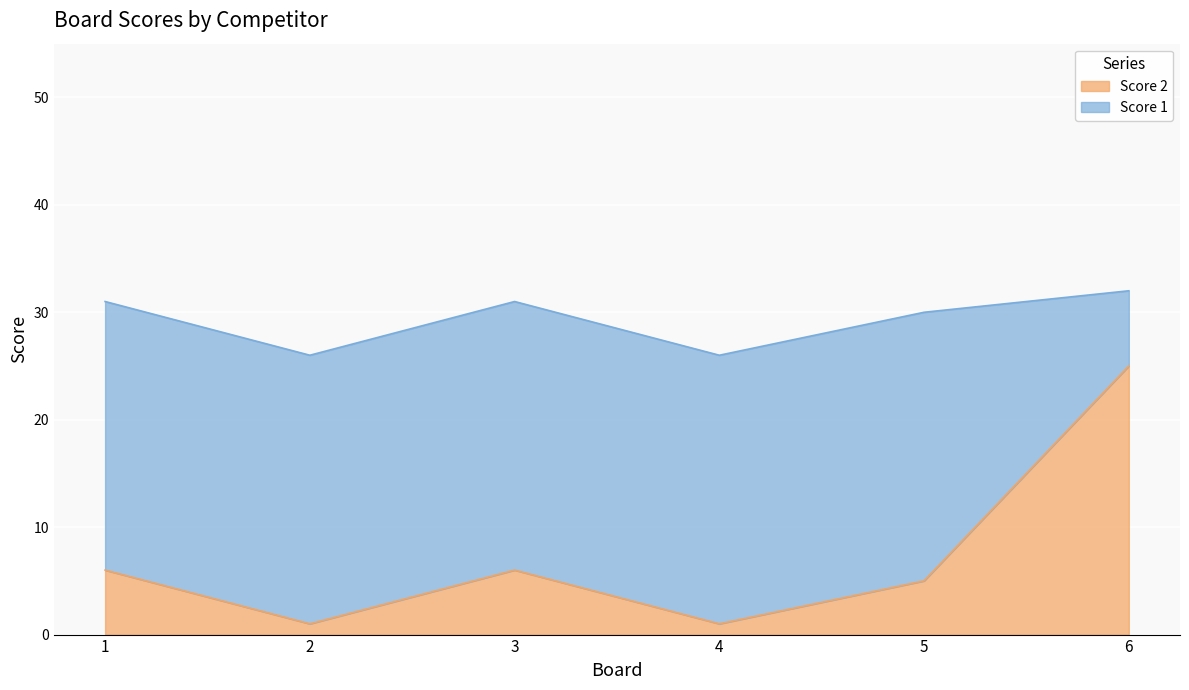

Between 1 and 5, which is larger?

1